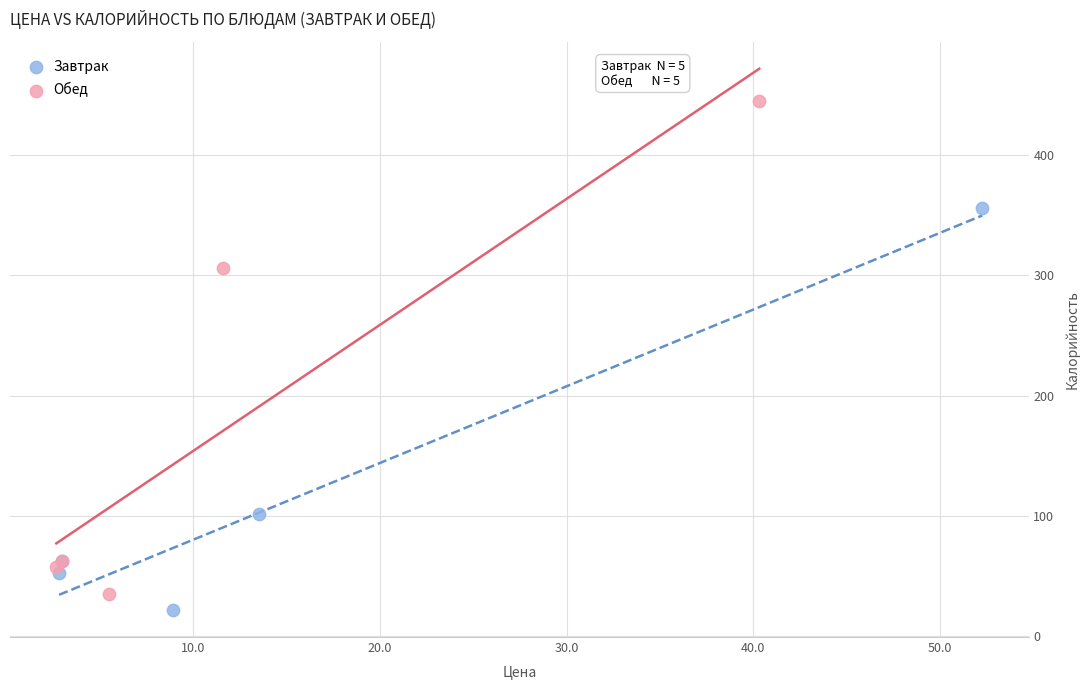

Which series has the largest Y range (max minus min)?

Обед